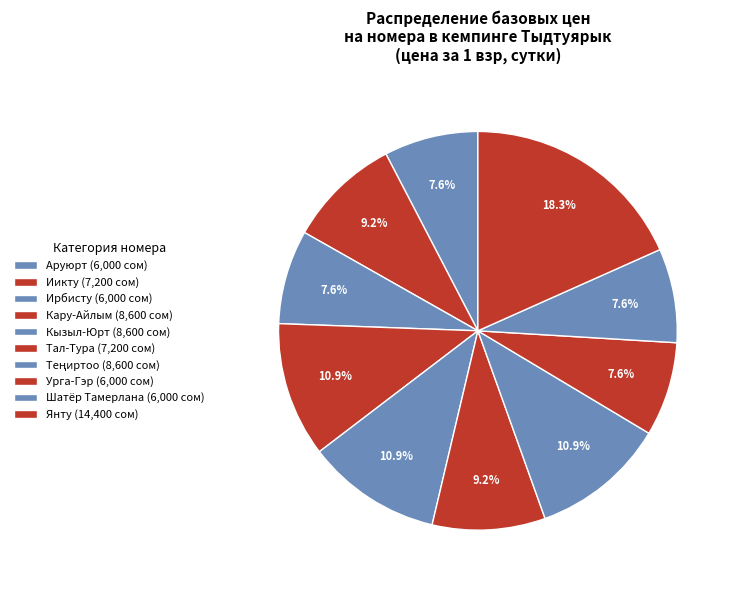

What is the change in value from Иикту to Теңиртоо?

+1400